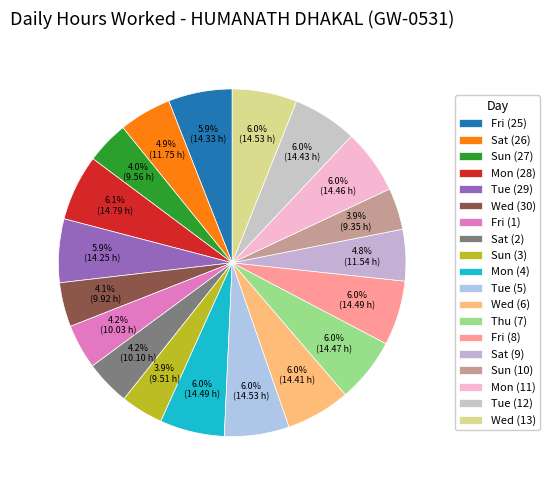

What is the change in value from Tue (5) to Sun (10)?

-5.2